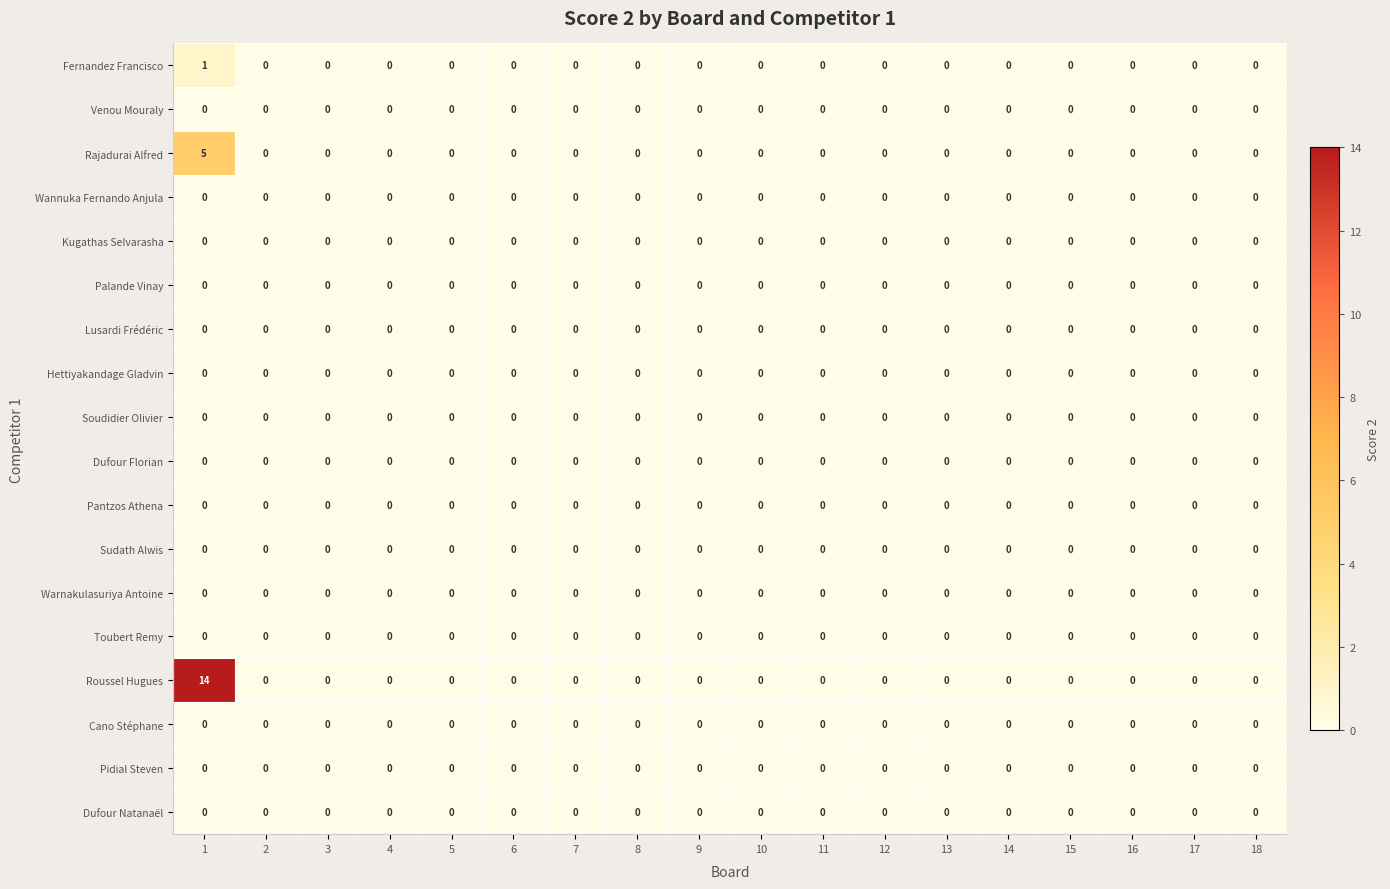

True or false: Venou Mouraly has a value of 0 at 8.

True